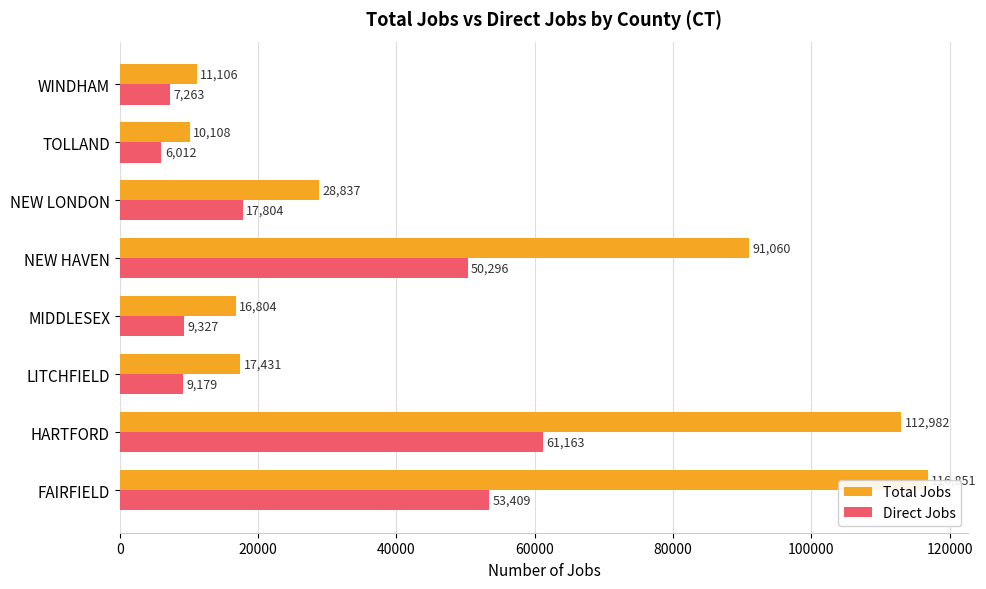

What is the difference between the maximum and second lowest values in the Direct Jobs series?

53900